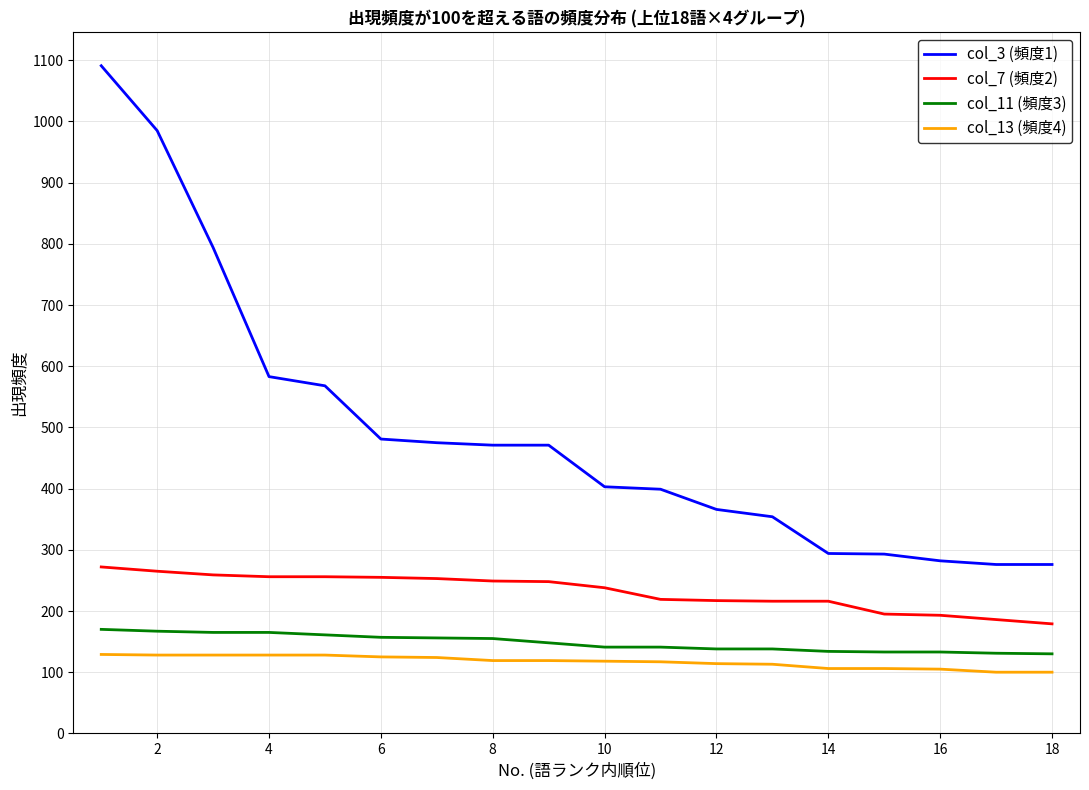

What is the minimum value for col_7 (頻度2)?

179